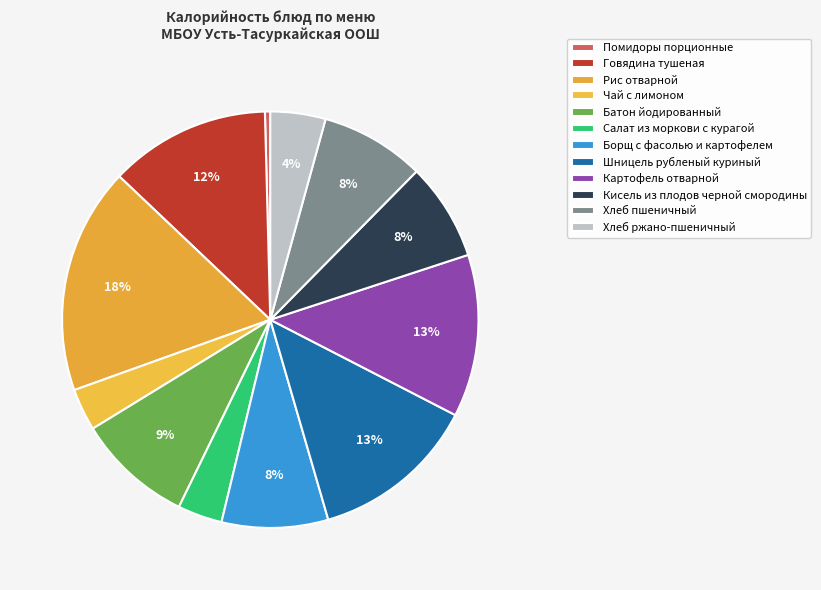

To the nearest percent, what portion does Кисель из плодов черной смородины represent?

8%